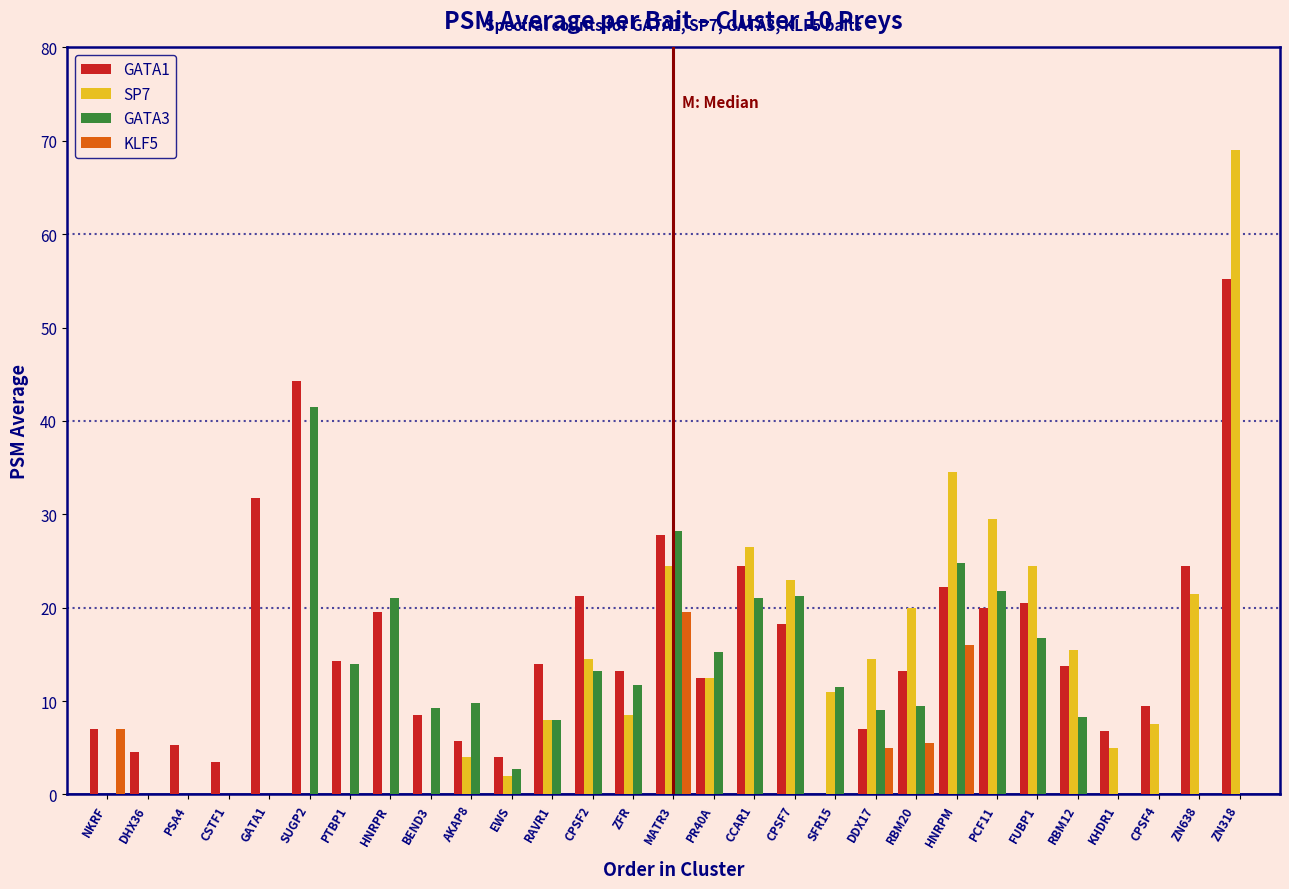

What is the maximum value for GATA3?

41.5